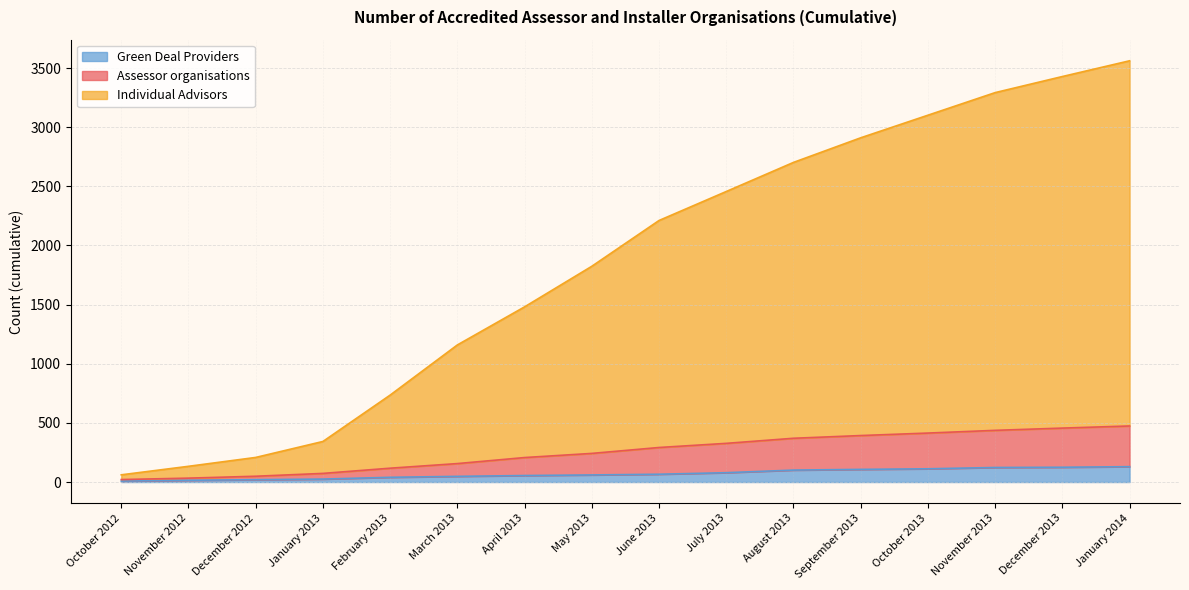

Which series has the largest total across all categories?

Individual Advisors